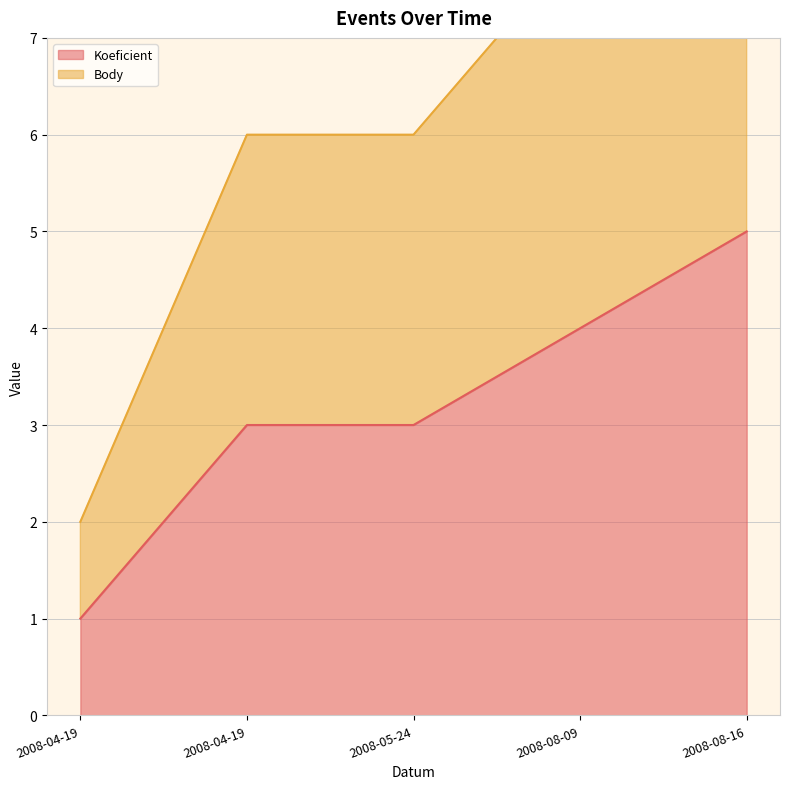

True or false: Koeficient and Body cross at least once.

False